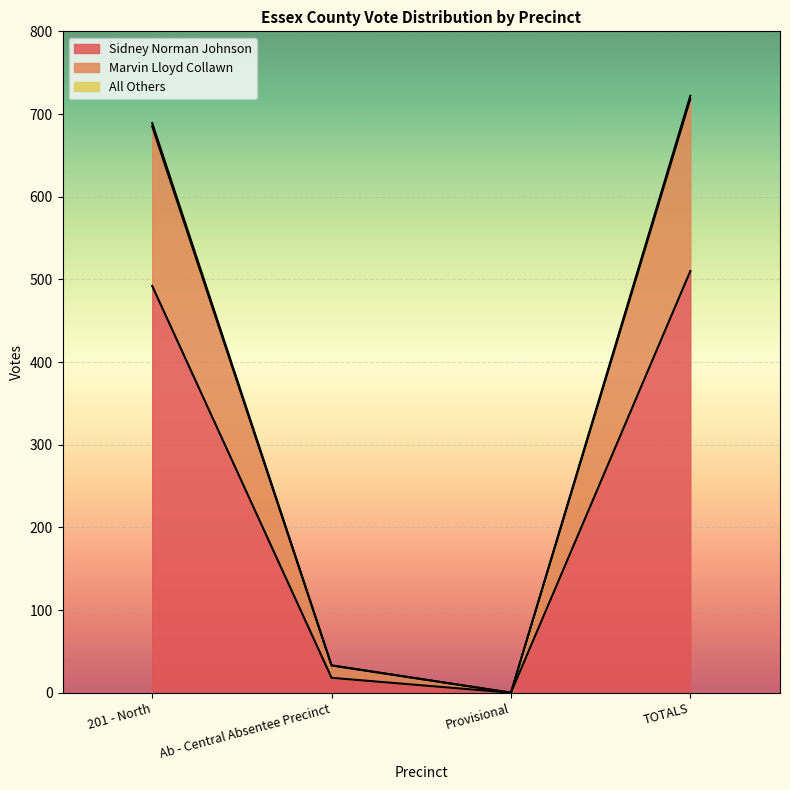

The value of Sidney Norman Johnson at 201 - North is 492. True or false?

True